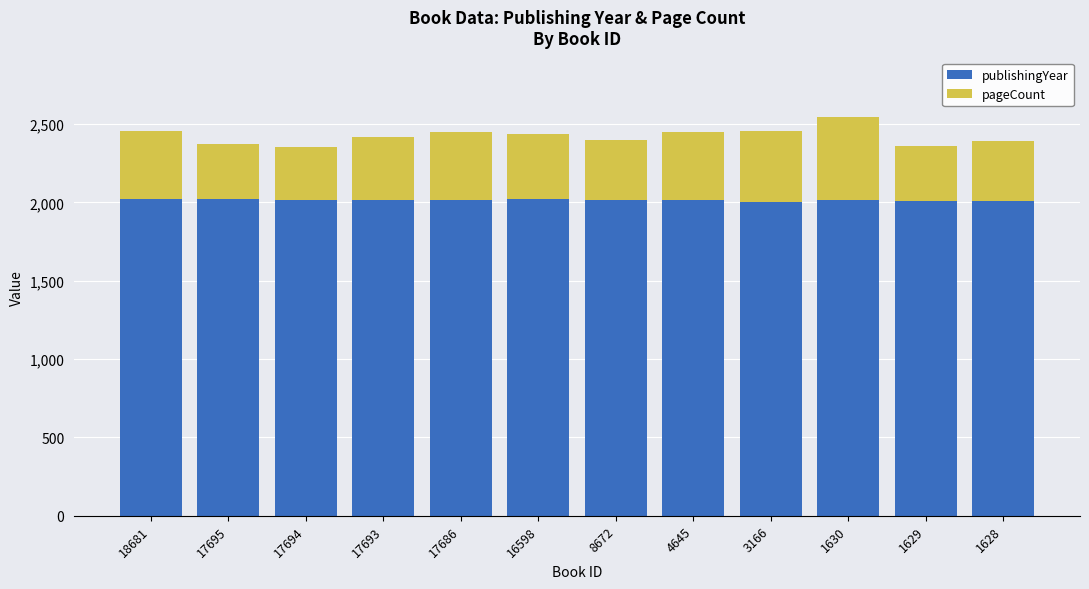

What is the difference between the publishingYear values at 1629 and 4645?

5